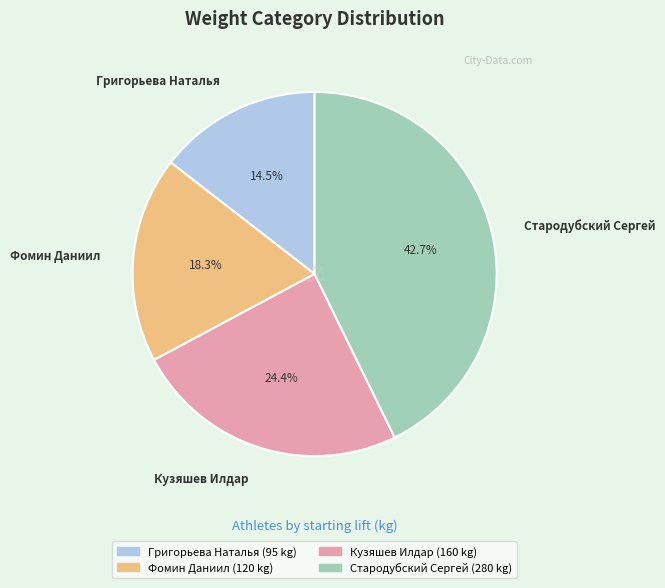

Does Стародубский Сергей represent more than half of the total?

No